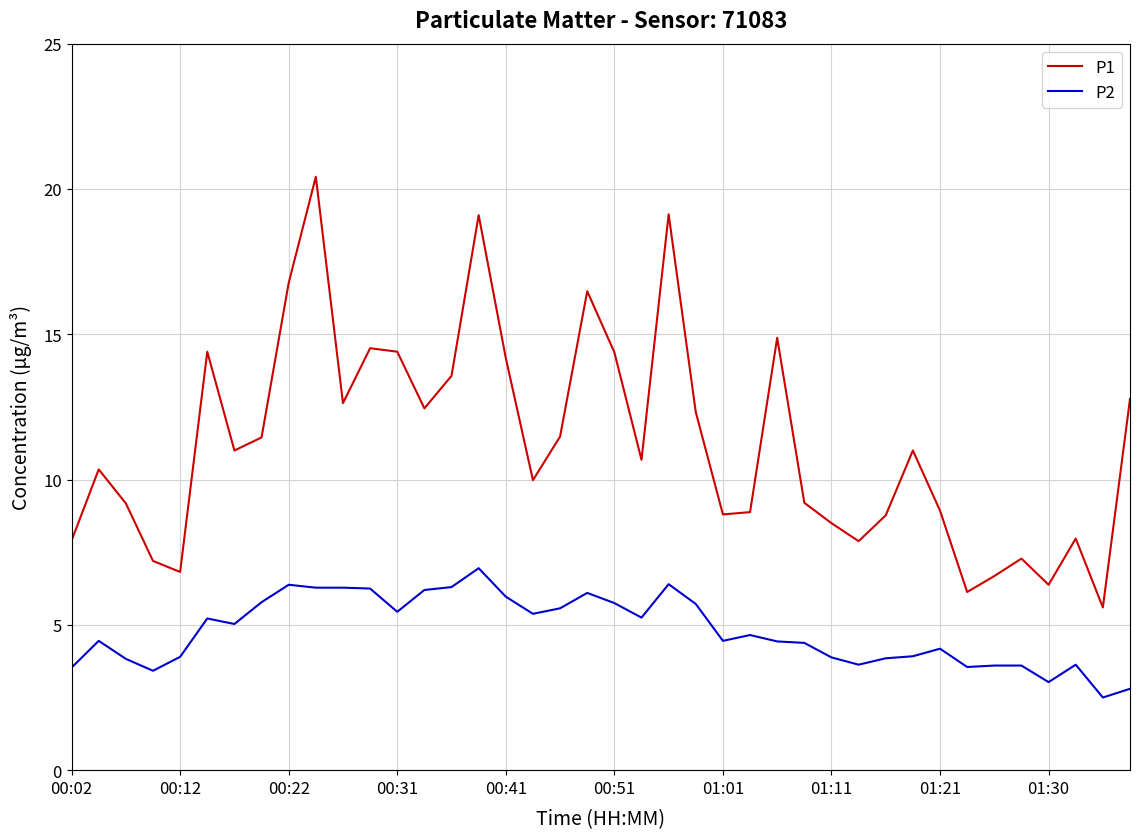

Which series has the widest spread of values?

P1